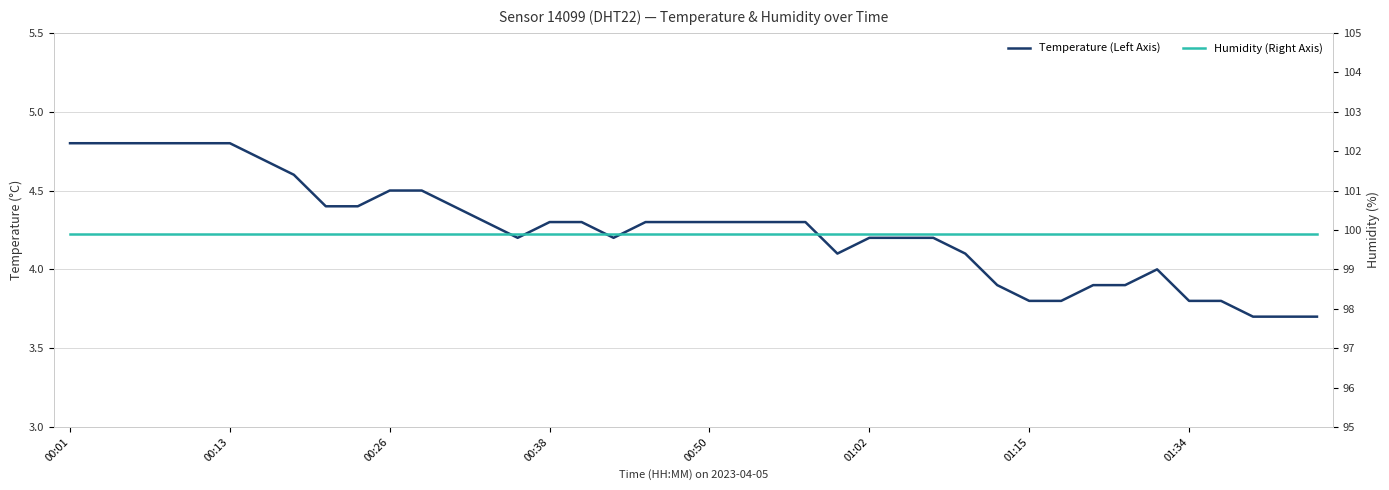

What is the sum of all Humidity (Right Axis) values?

3996.0